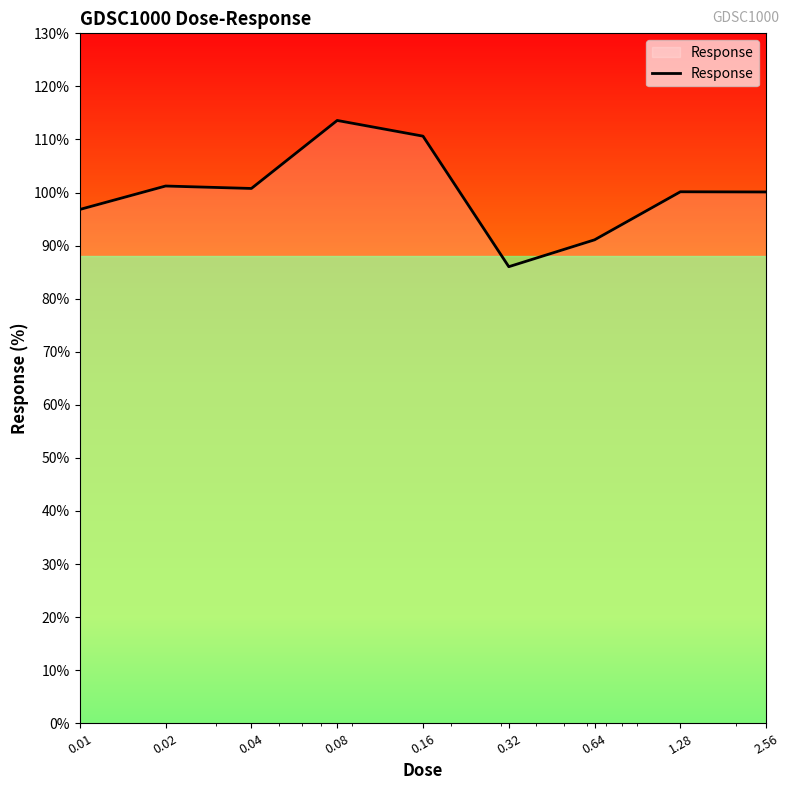

What is the minimum value shown in the chart?

86.0